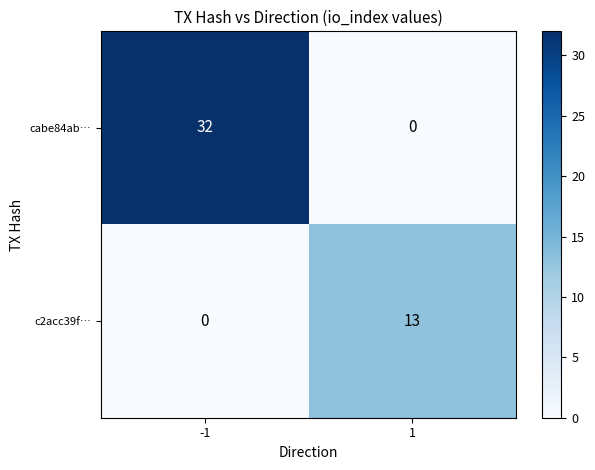

What is the maximum value for c2acc39f…?

13